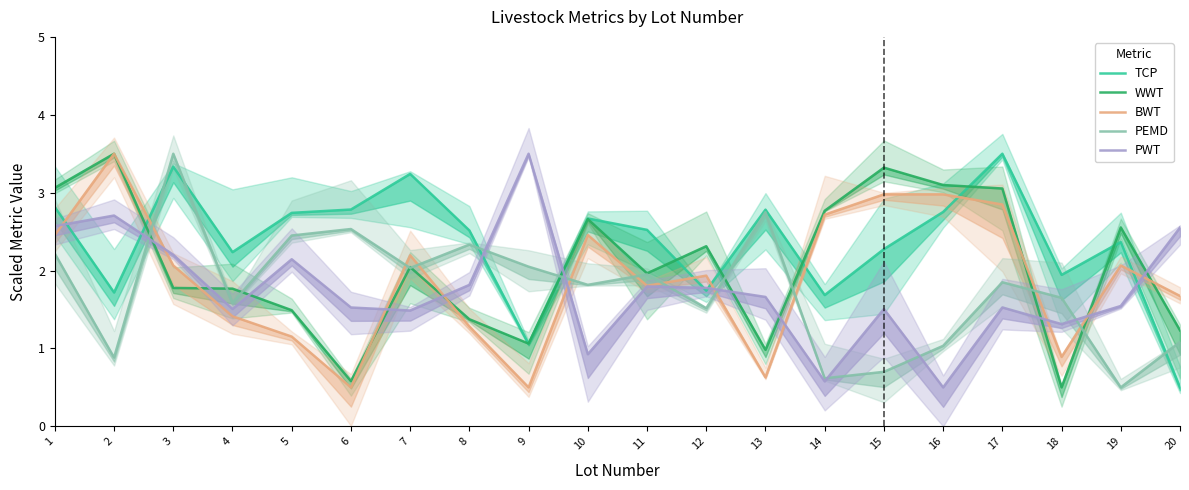

The value of BWT at 19 is 2.9. True or false?

False